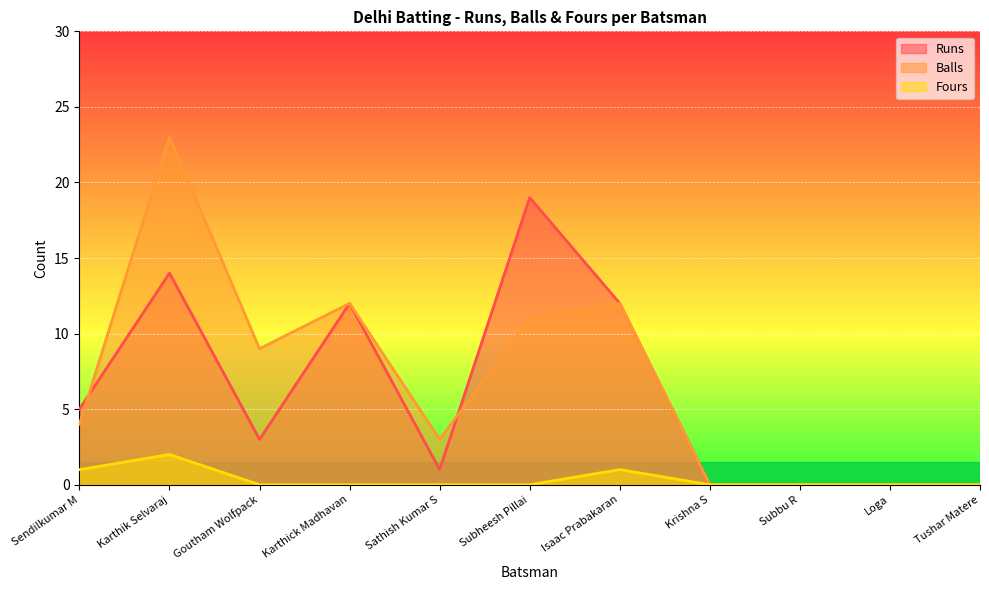

How many lines are shown in the chart?

3